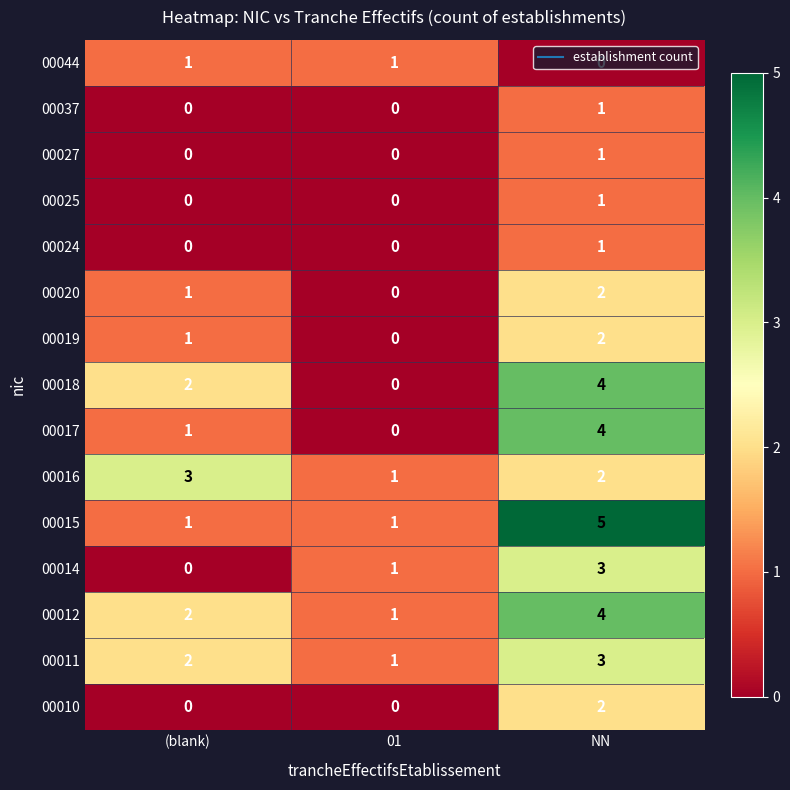

True or false: 00027 has a value of 0 at (blank).

True